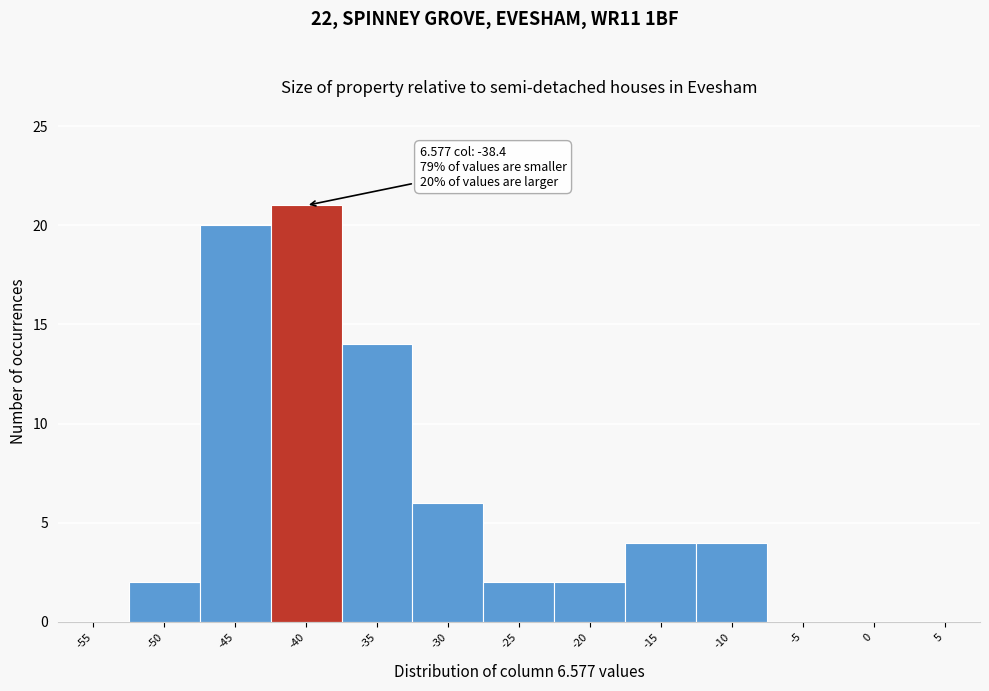

Reading right to left, what are all the values shown in this chart?

5=0	0=0	-5=0	-10=4	-15=4	-20=2	-25=2	-30=6	-35=14	-40=21	-45=20	-50=2	-55=0